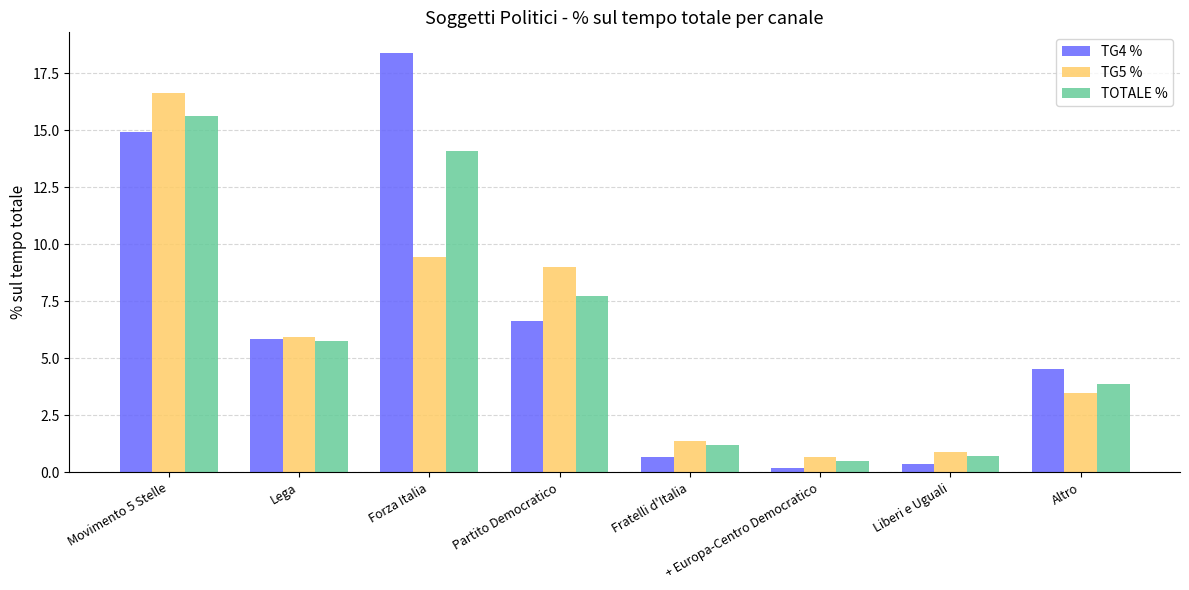

What is the maximum value shown in the chart?

18.4